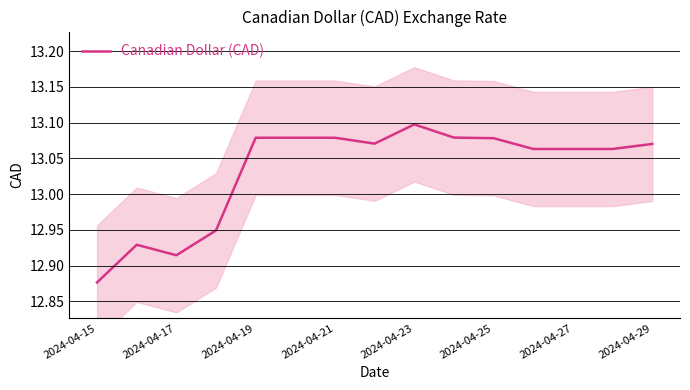

Read the value at 13.

13.1